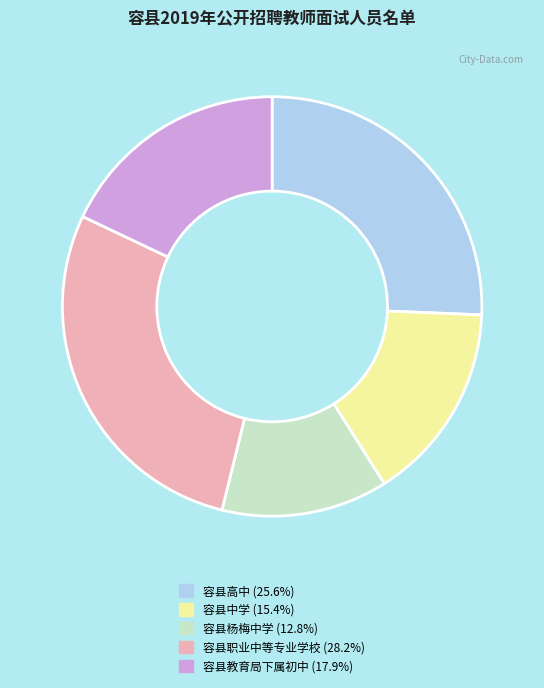

Approximately how many times larger is the value at 容县高中 compared to 容县职业中等专业学校?

0.9